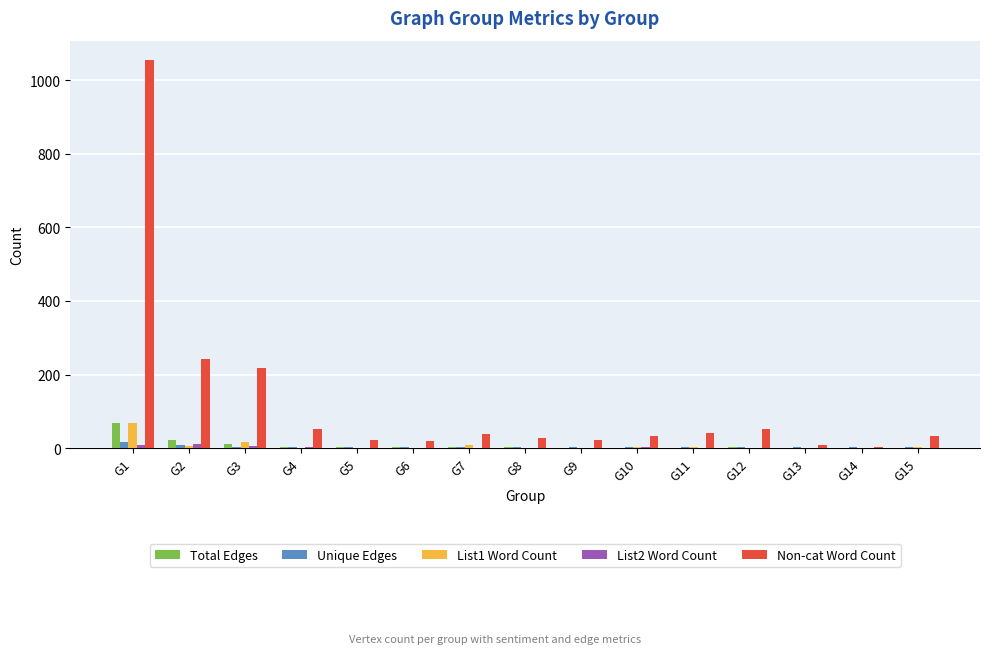

What is the maximum value shown in the chart?

1055